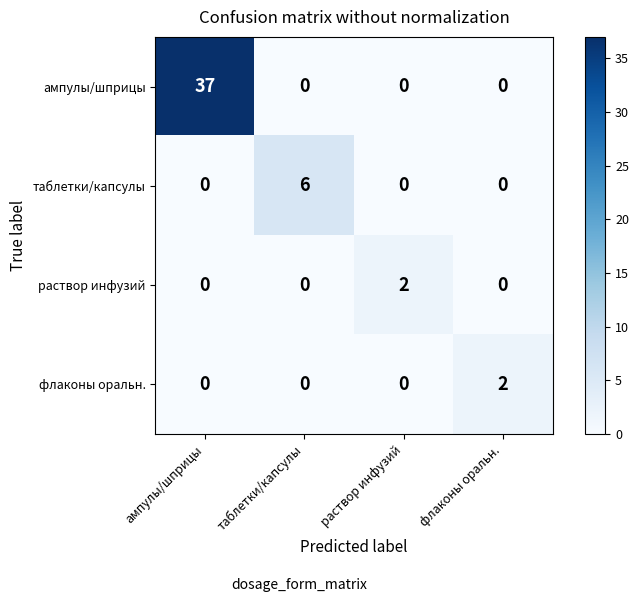

Which series has the largest range (max minus min)?

ампулы/шприцы